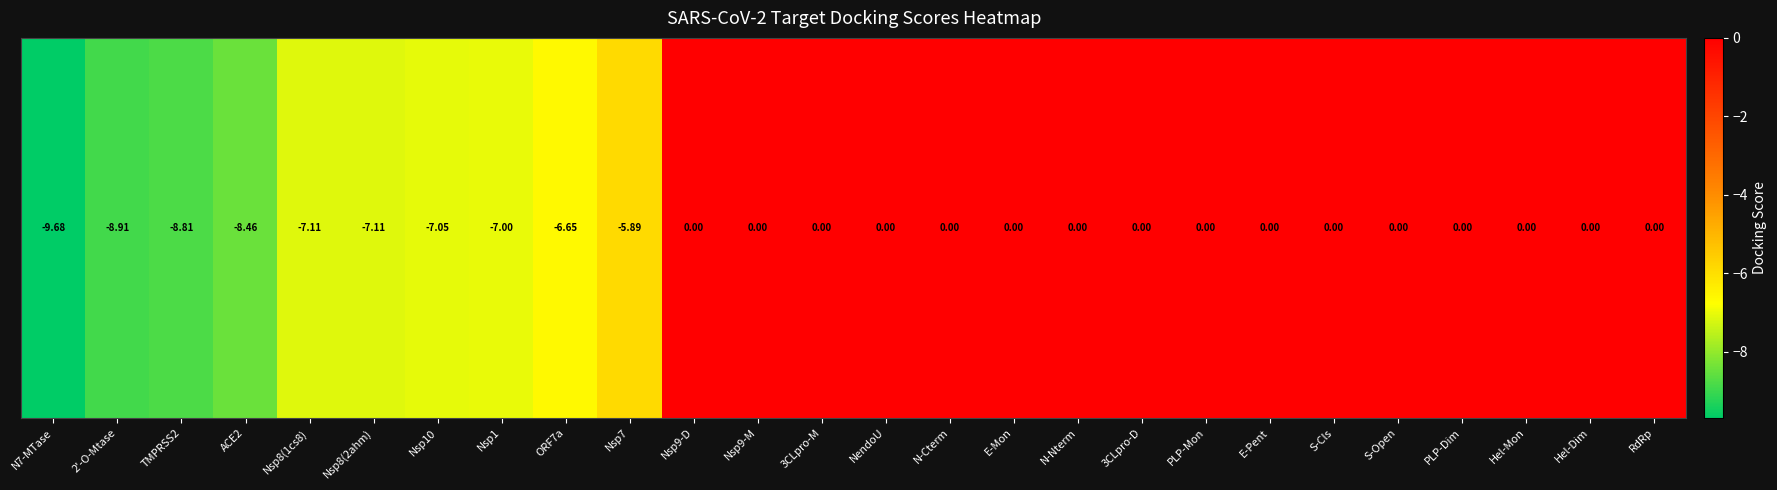

List the labels in order of value, largest first.

Nsp9-D, Nsp9-M, 3CLpro-M, NendoU, N-Cterm, E-Mon, N-Nterm, 3CLpro-D, PLP-Mon, E-Pent, S-Cls, S-Open, PLP-Dim, Hel-Mon, Hel-Dim, RdRp, Nsp7, ORF7a, Nsp1, Nsp10, Nsp8(1cs8), Nsp8(2ahm), ACE2, TMPRSS2, 2'-O-Mtase, N7-MTase